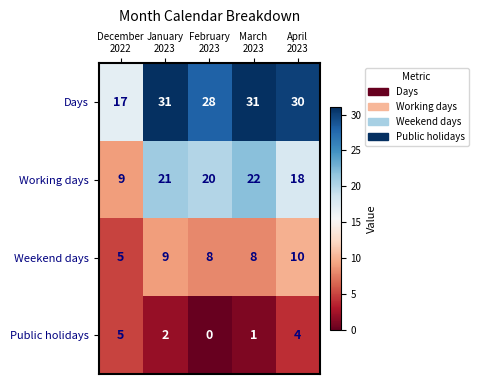

Rank the series at April
2023 from lowest to highest value.

Public holidays, Weekend days, Working days, Days